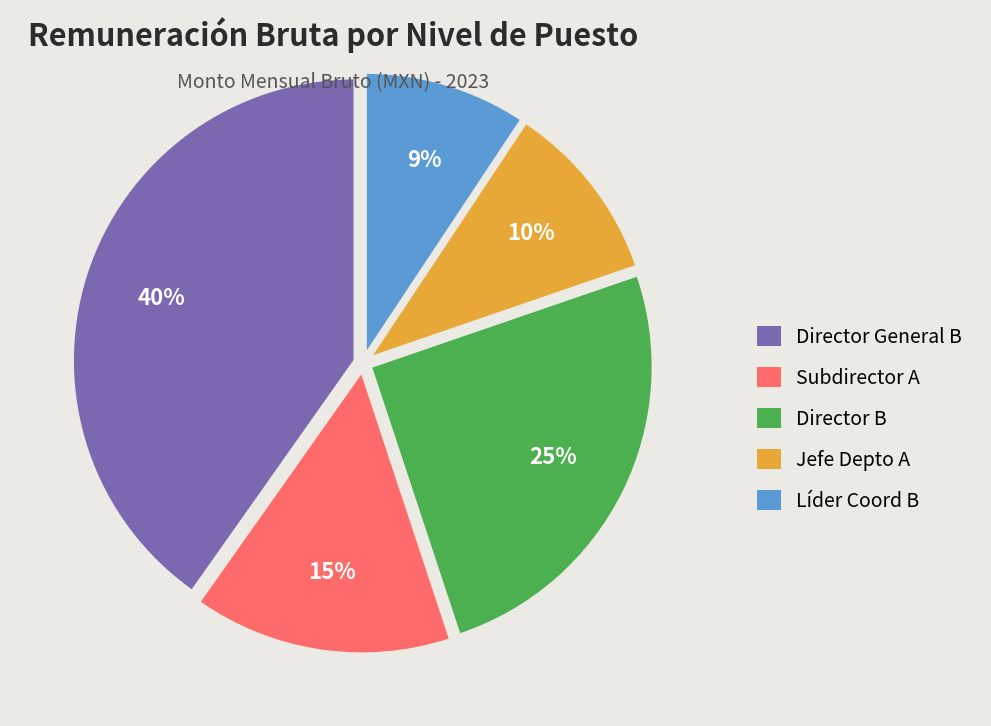

Is there any slice that represents more than half of the pie?

No